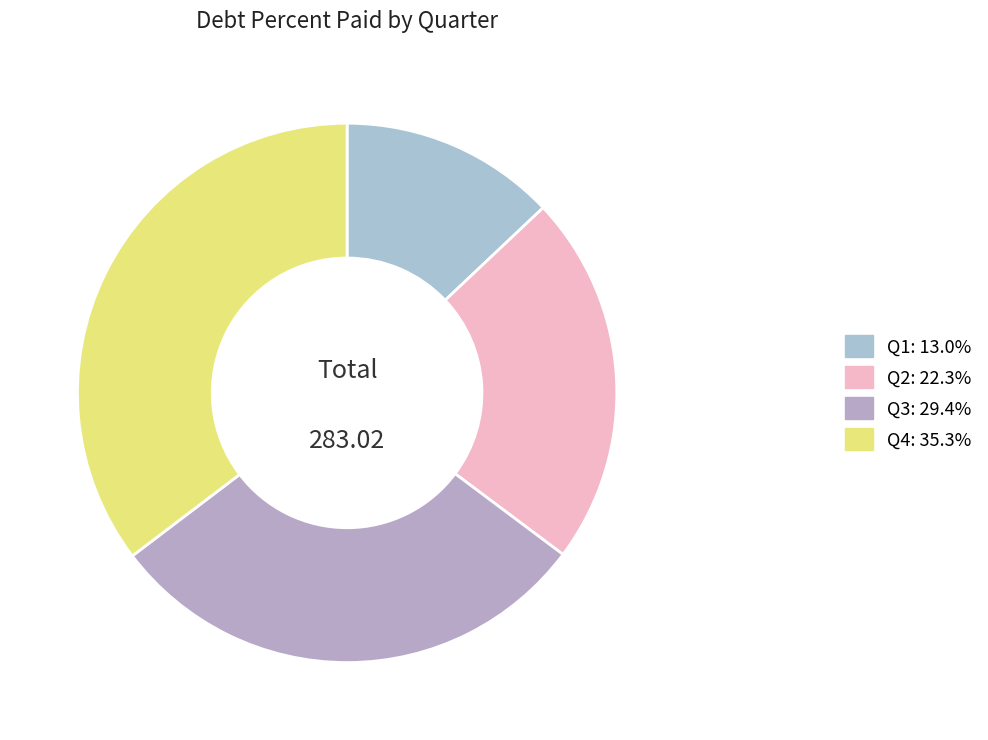

How many segments does this pie chart have?

4